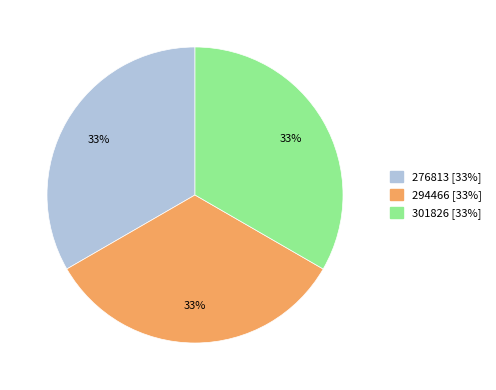

What is the ratio of the value at 276813 to the value at 294466?

1.0